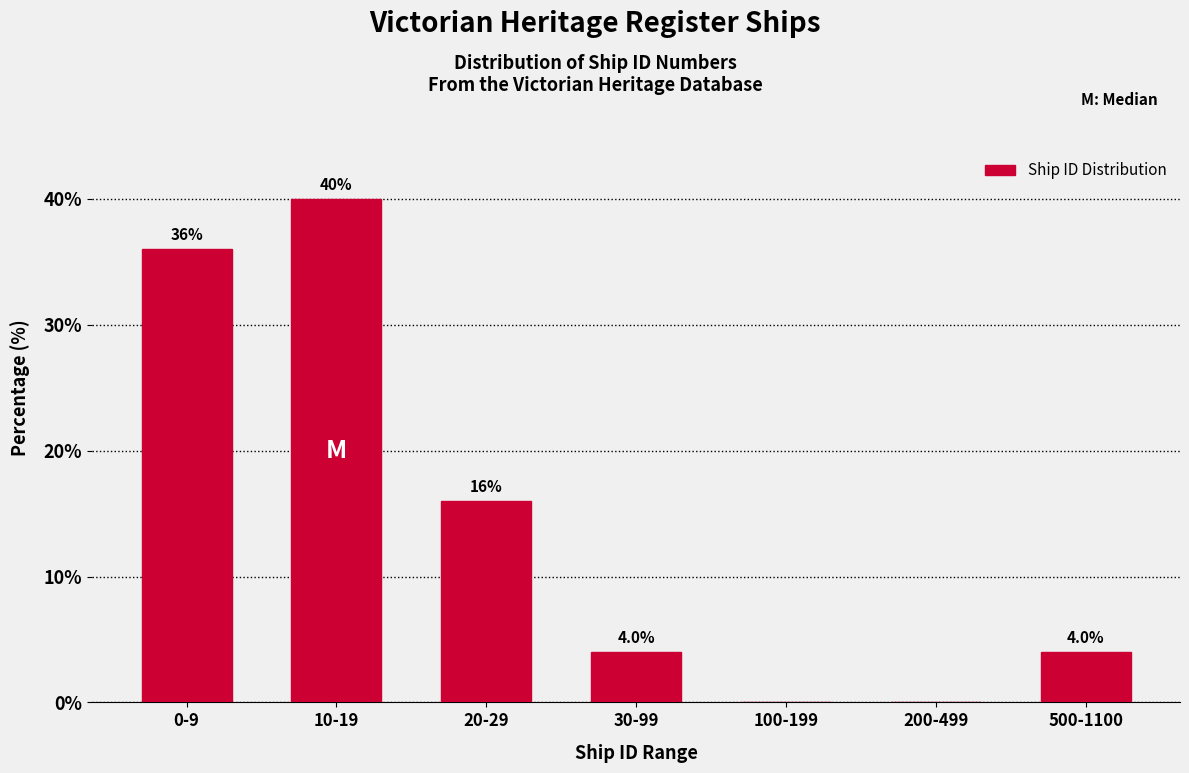

Reading left to right, list all the values displayed in this chart.

0-9=36	10-19=40	20-29=16	30-99=4	100-199=0	200-499=0	500-1100=4